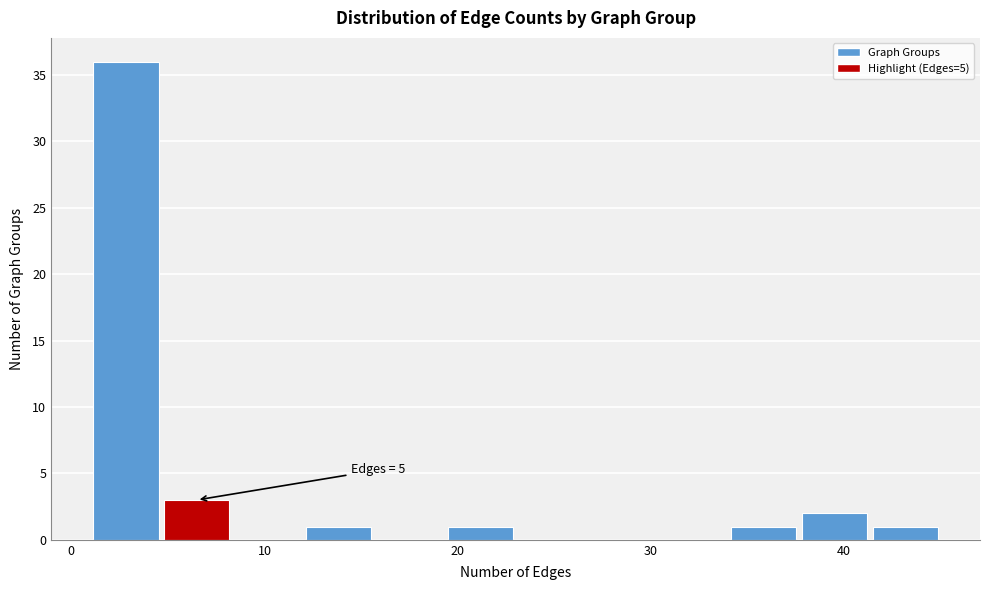

Read against the x-axis, roughly where is the centre of the tallest bar?

3